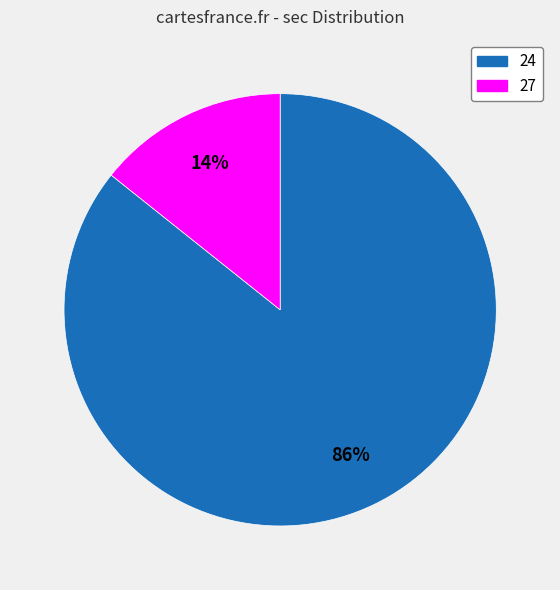

Approximately how many times larger is the value at 27 compared to 24?

0.2